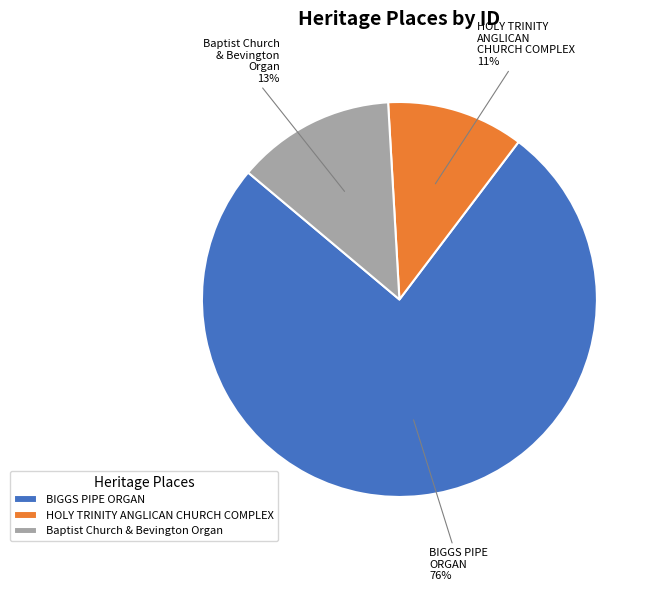

Count the number of slices in the pie.

3